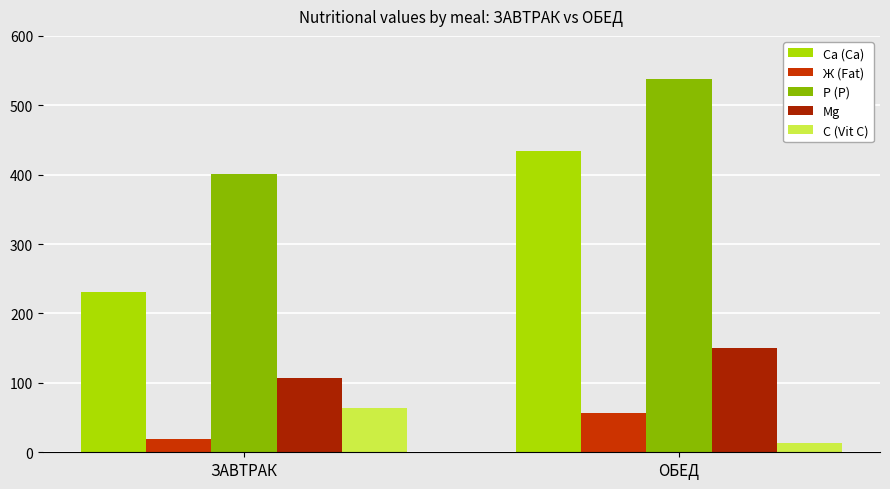

Which category has the highest value in the Mg series?

ОБЕД